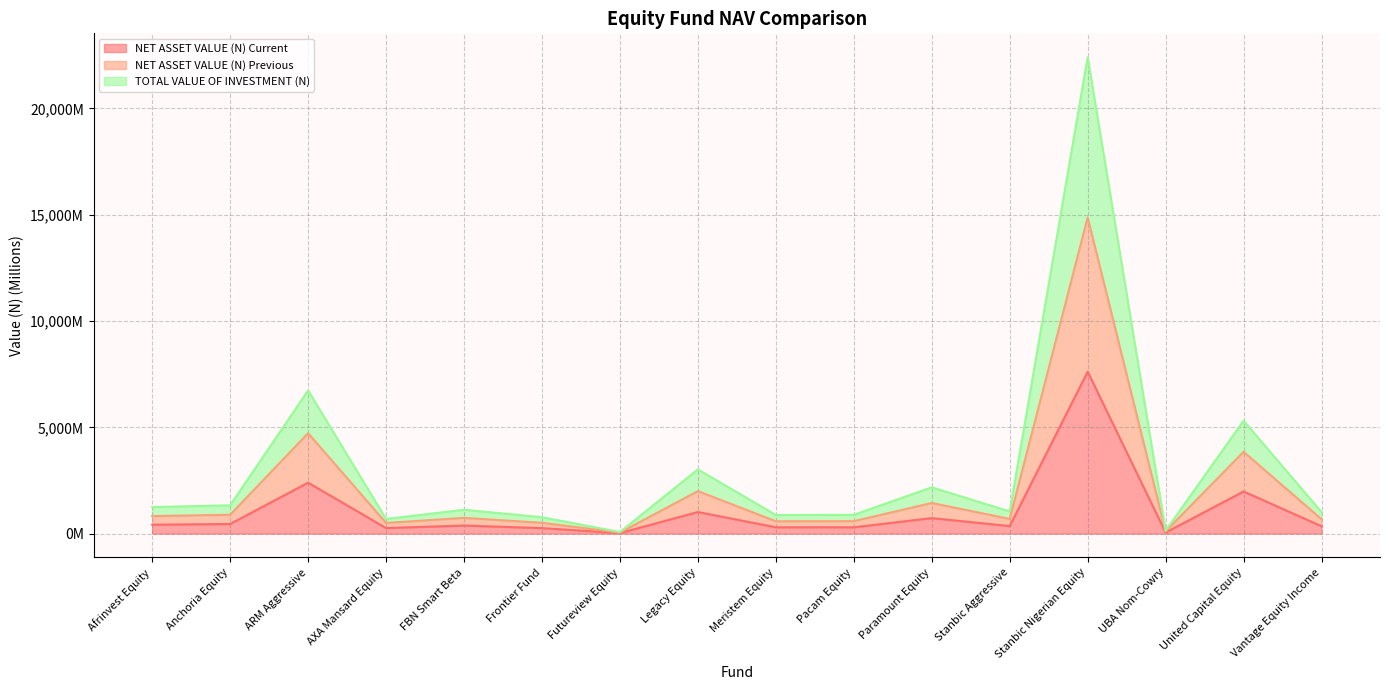

List the labels in order of NET ASSET VALUE (N) Previous value, largest first.

Stanbic Nigerian Equity, ARM Aggressive, United Capital Equity, Legacy Equity, Paramount Equity, Anchoria Equity, Afrinvest Equity, FBN Smart Beta, Stanbic Aggressive, Vantage Equity Income, Pacam Equity, Meristem Equity, Frontier Fund, AXA Mansard Equity, UBA Nom-Cowry, Futureview Equity